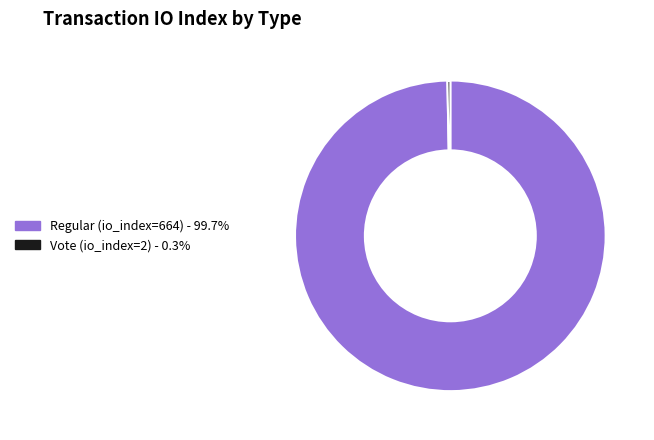

Is there any slice that represents more than half of the pie?

Yes